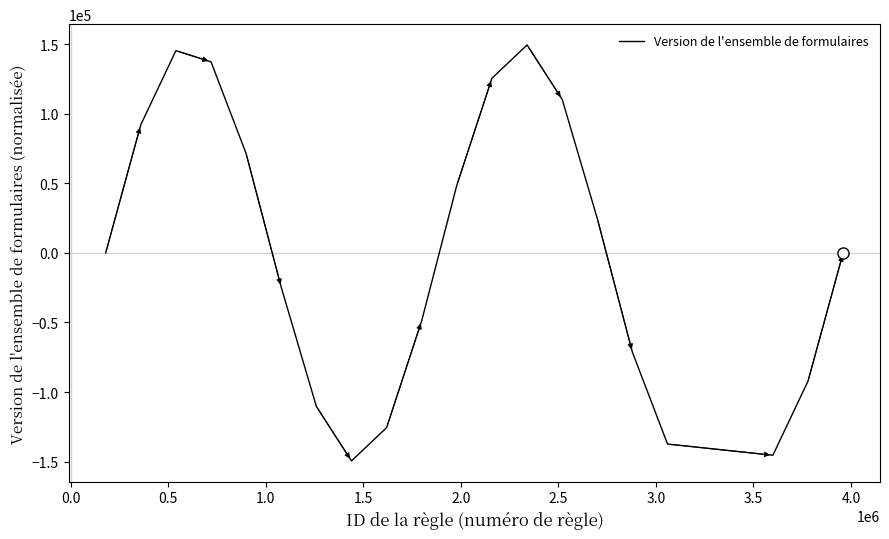

What is the minimum value shown in the chart?

-149487.7